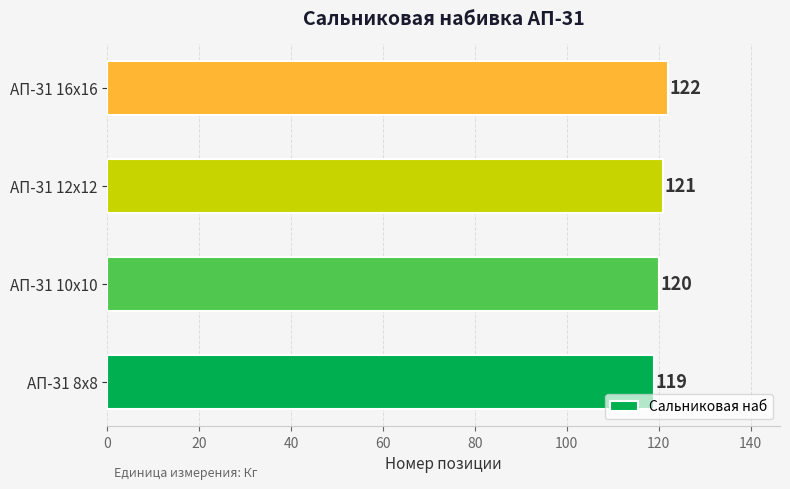

Where is the data nearest to the value 120?

АП-31 10х10